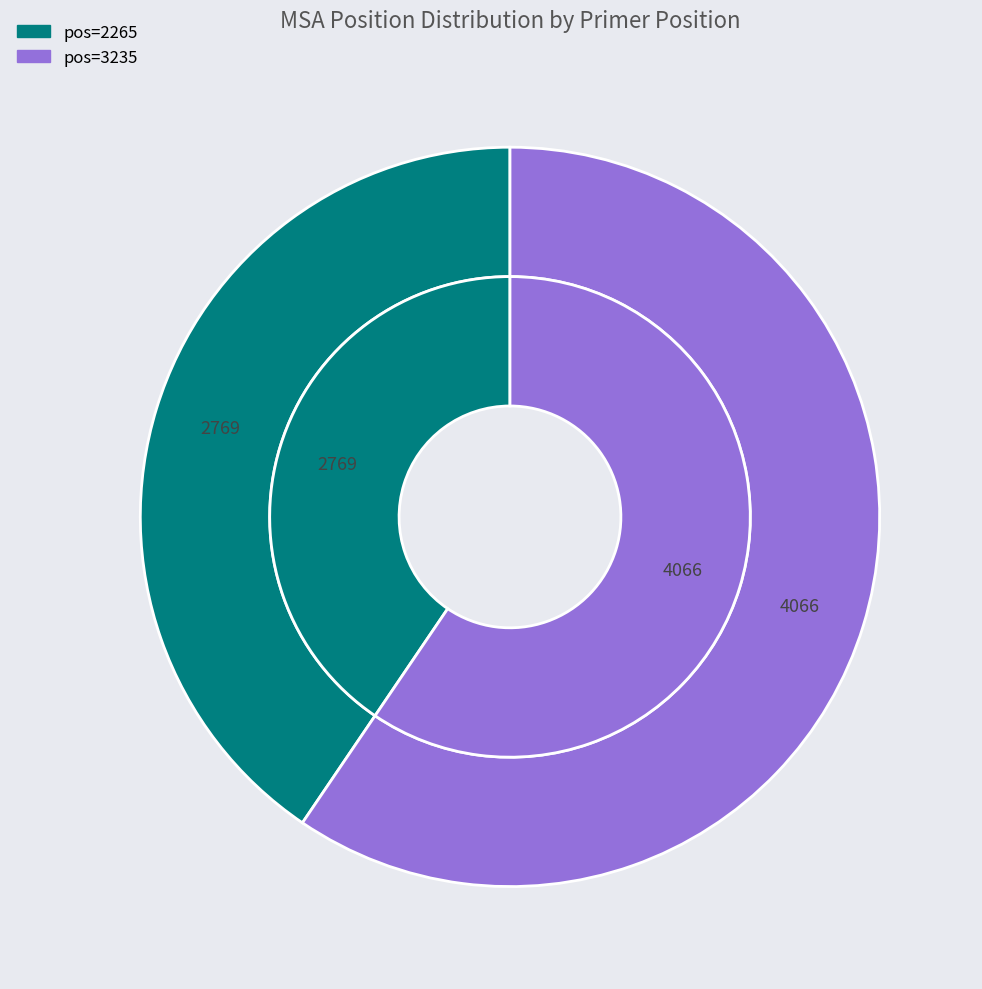

The 2265 slice represents 34% of the pie. True or false?

False